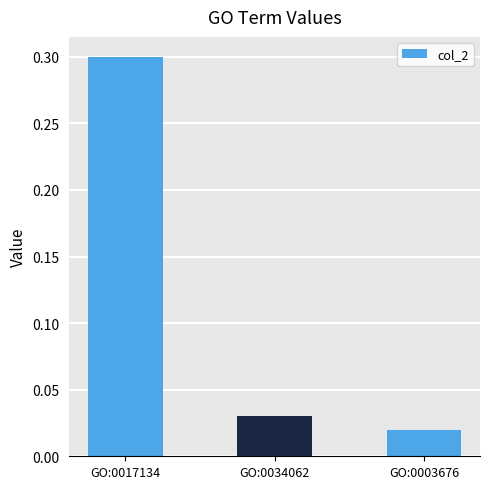

Which label corresponds to the largest value in the chart?

GO:0017134